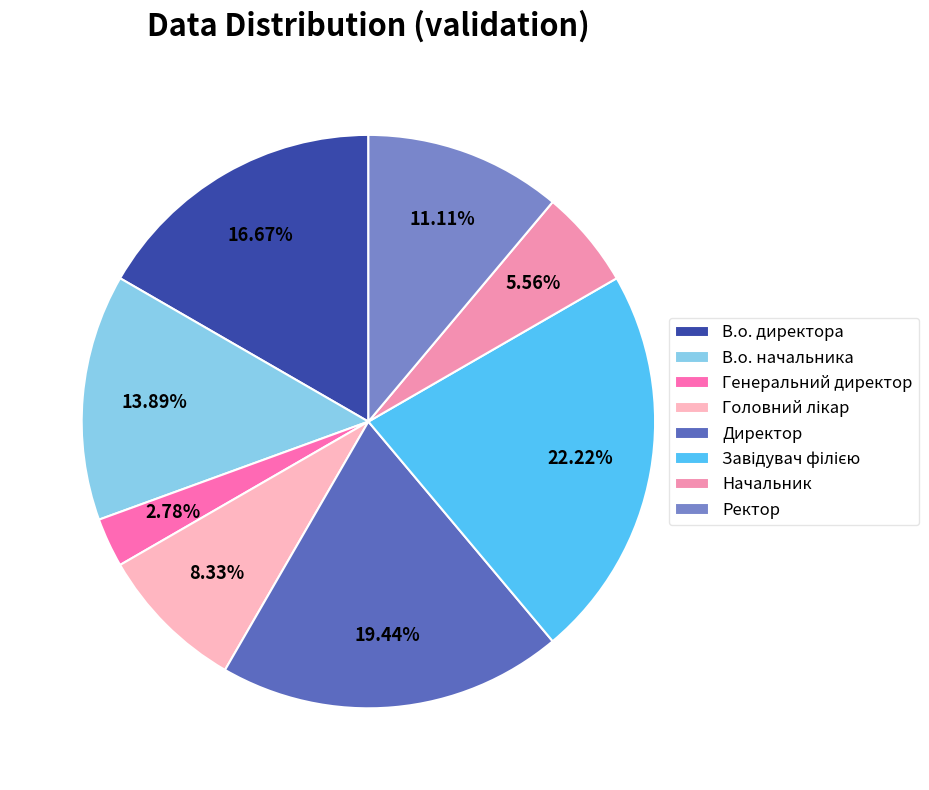

To the nearest percent, what portion does Начальник represent?

6%